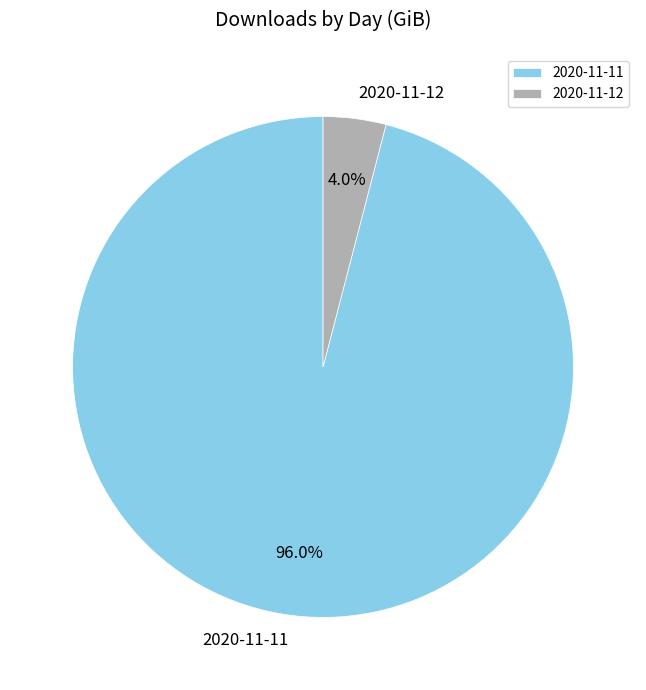

To the nearest percent, what is the combined percentage of 2020-11-11 and 2020-11-12?

100%